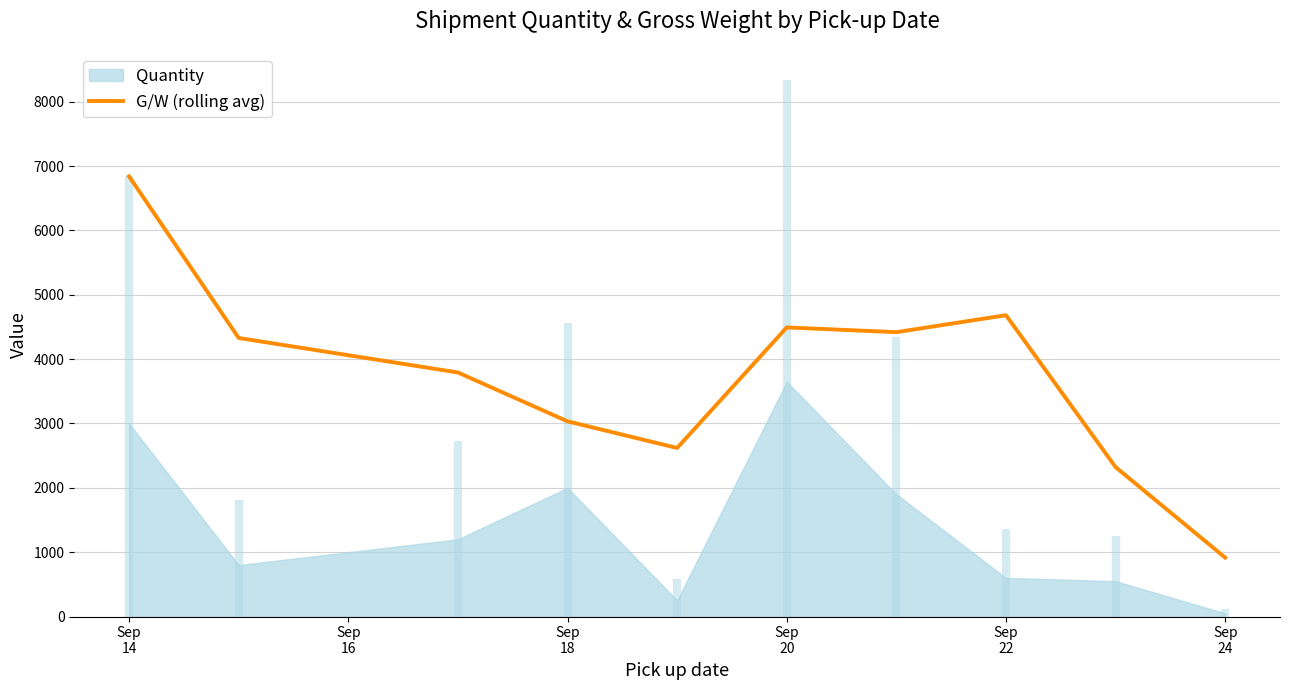

What is the maximum value for G/W (rolling avg)?

6840.5